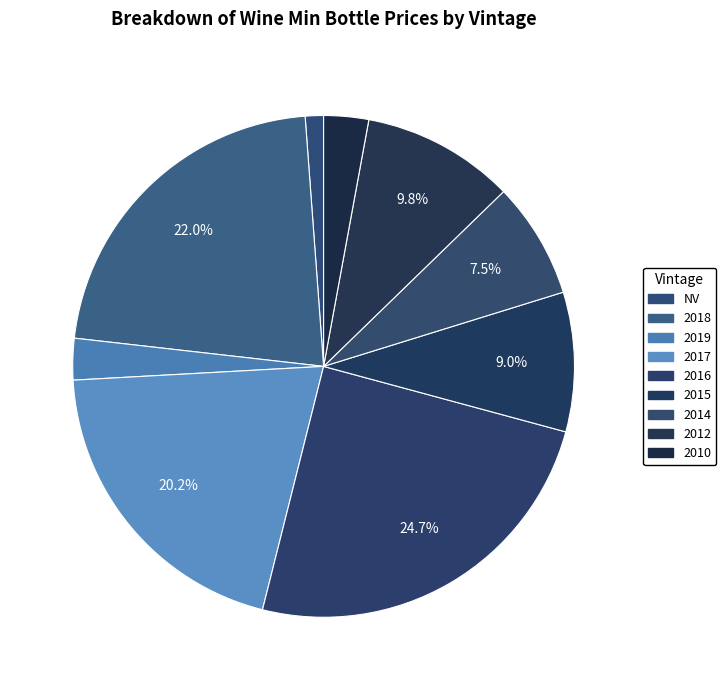

Count the number of slices in the pie.

9